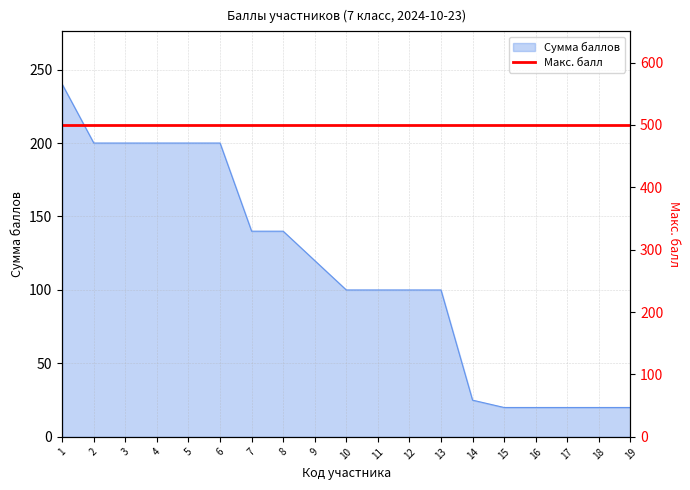

What is the value of the 14th point from the left?

25